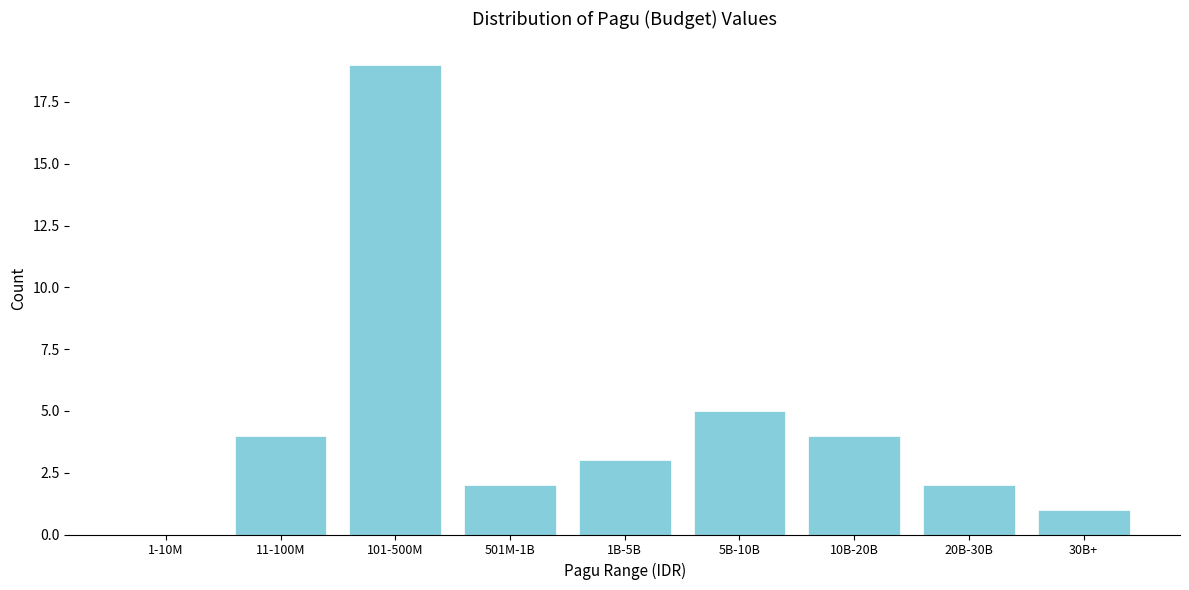

Reading left to right, what are all the values shown in this chart?

1-10M=0	11-100M=4	101-500M=19	501M-1B=2	1B-5B=3	5B-10B=5	10B-20B=4	20B-30B=2	30B+=1